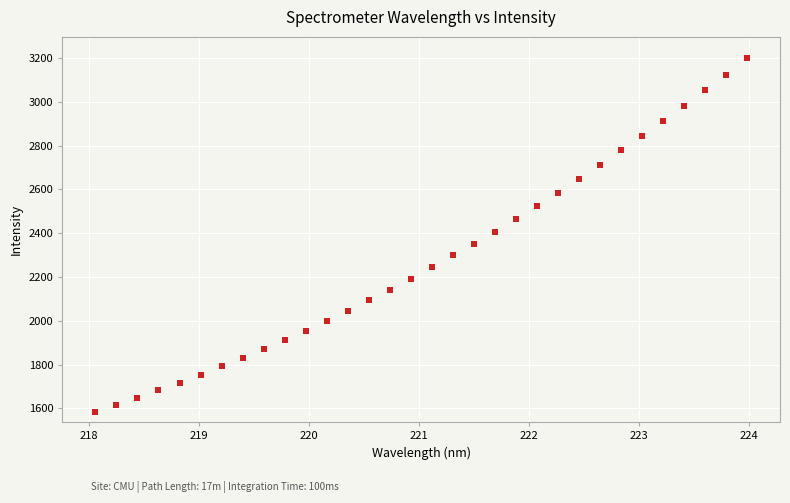

What is the range of Y values (max minus min)?

1615.7